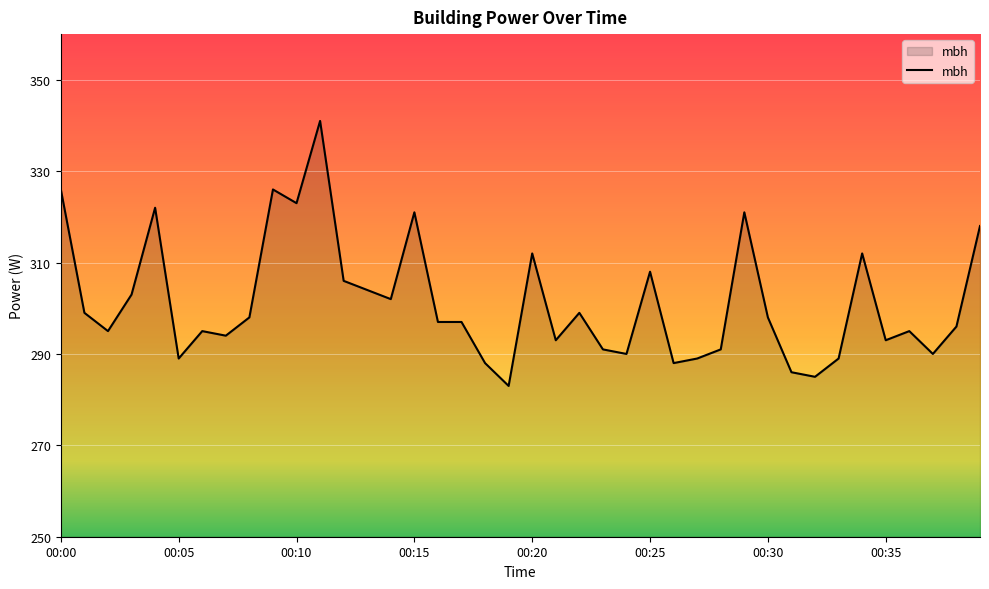

True or false: there are more than 2 points higher than both neighbors.

True